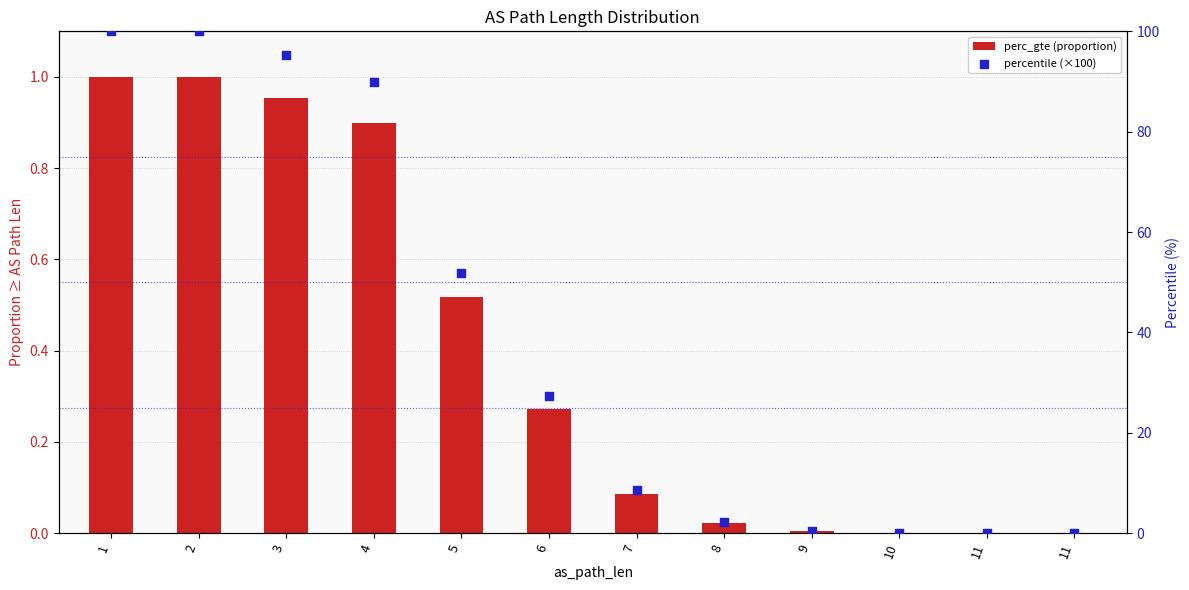

Which series has the largest total across all categories?

percentile (×100)